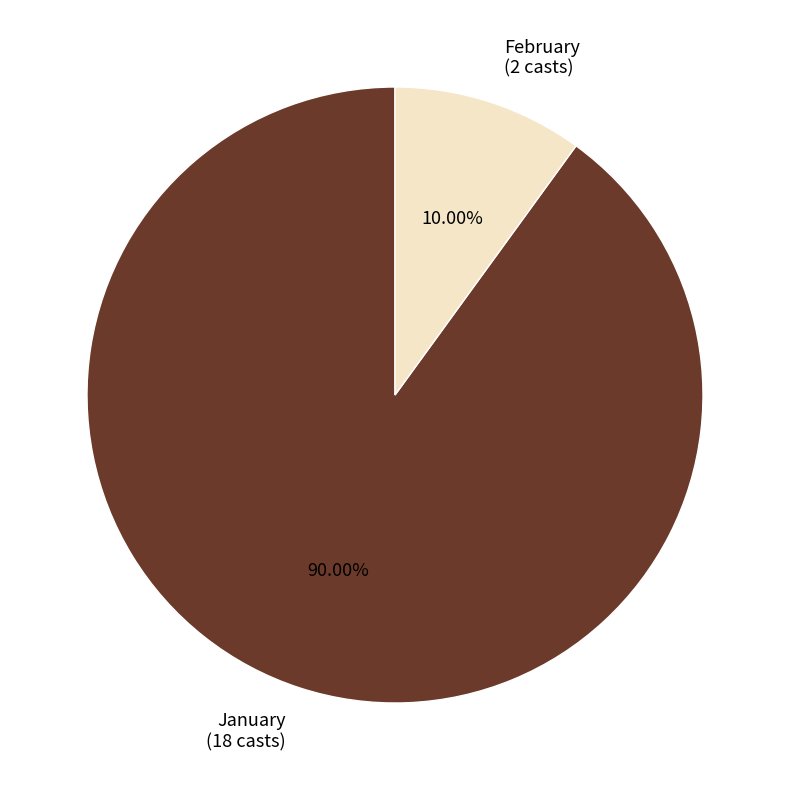

Do February (2 casts) and January (18 casts) together represent more than half of the pie?

Yes